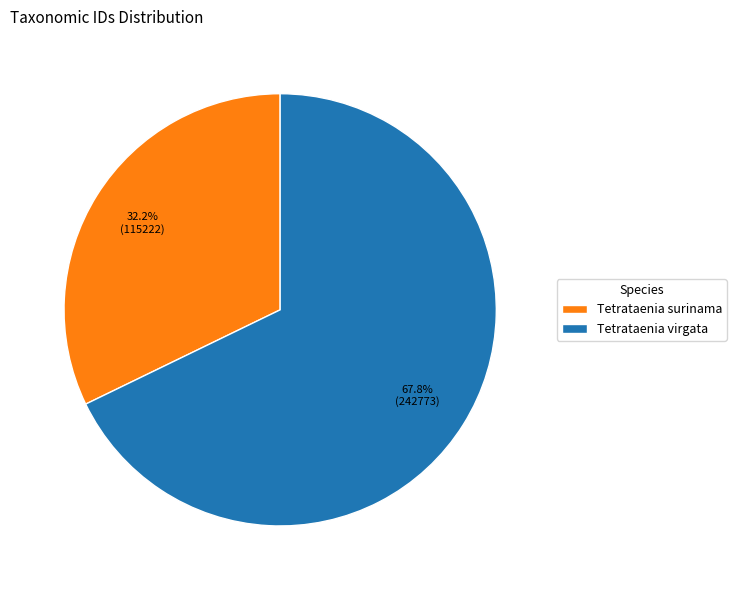

Which has a higher value, Tetrataenia surinama or Tetrataenia virgata?

Tetrataenia virgata